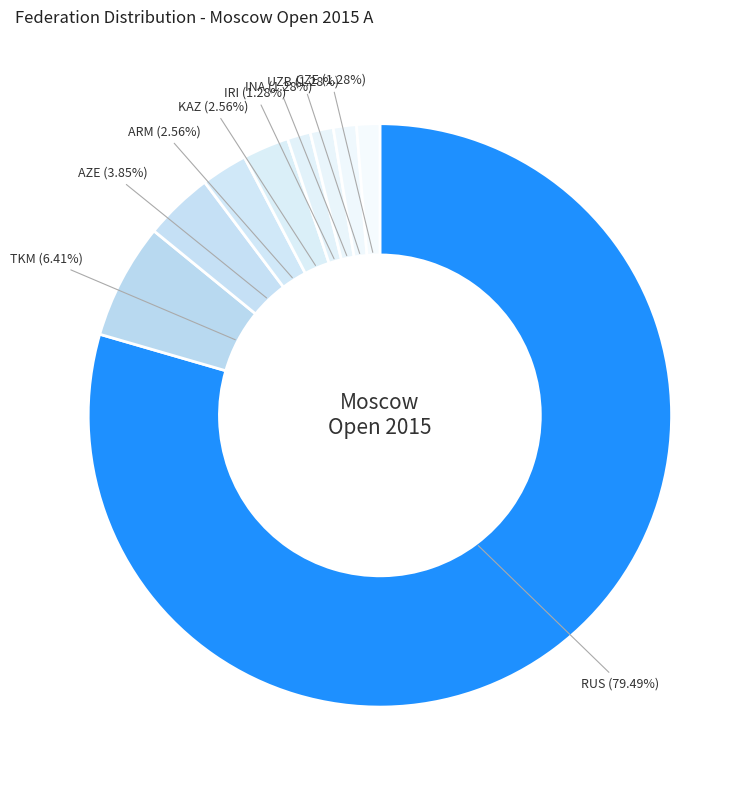

Which slice is the largest?

RUS